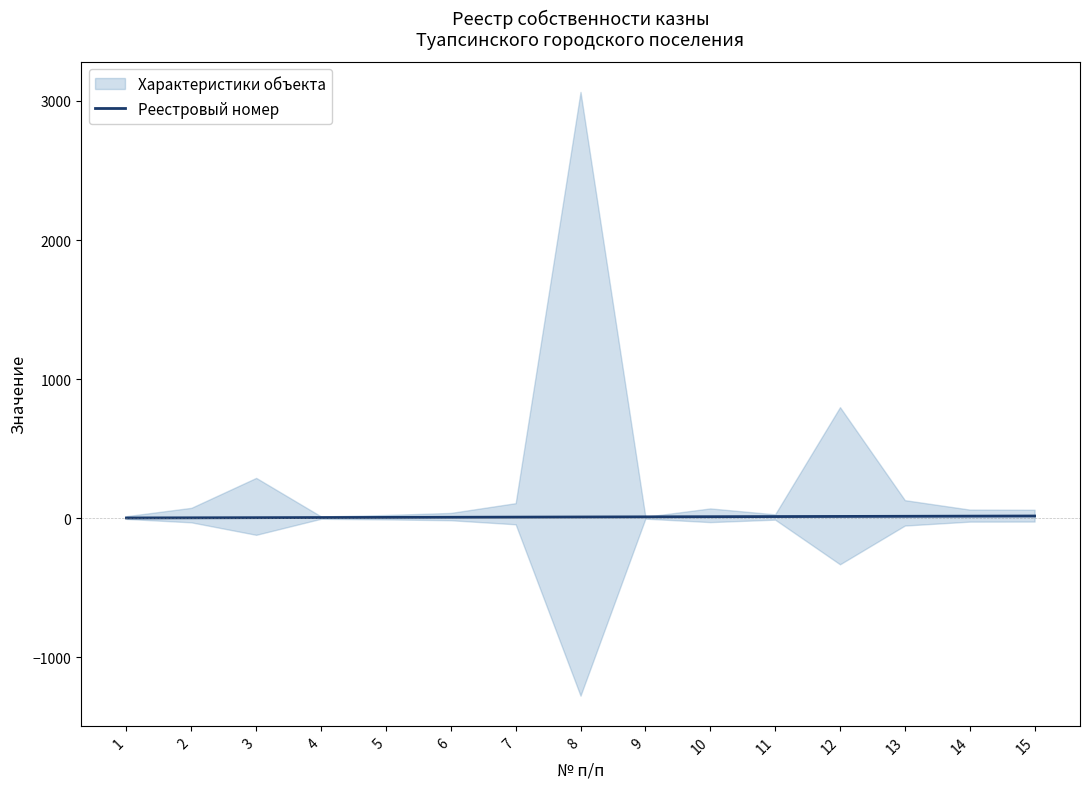

What is the approximate value at 12?

12